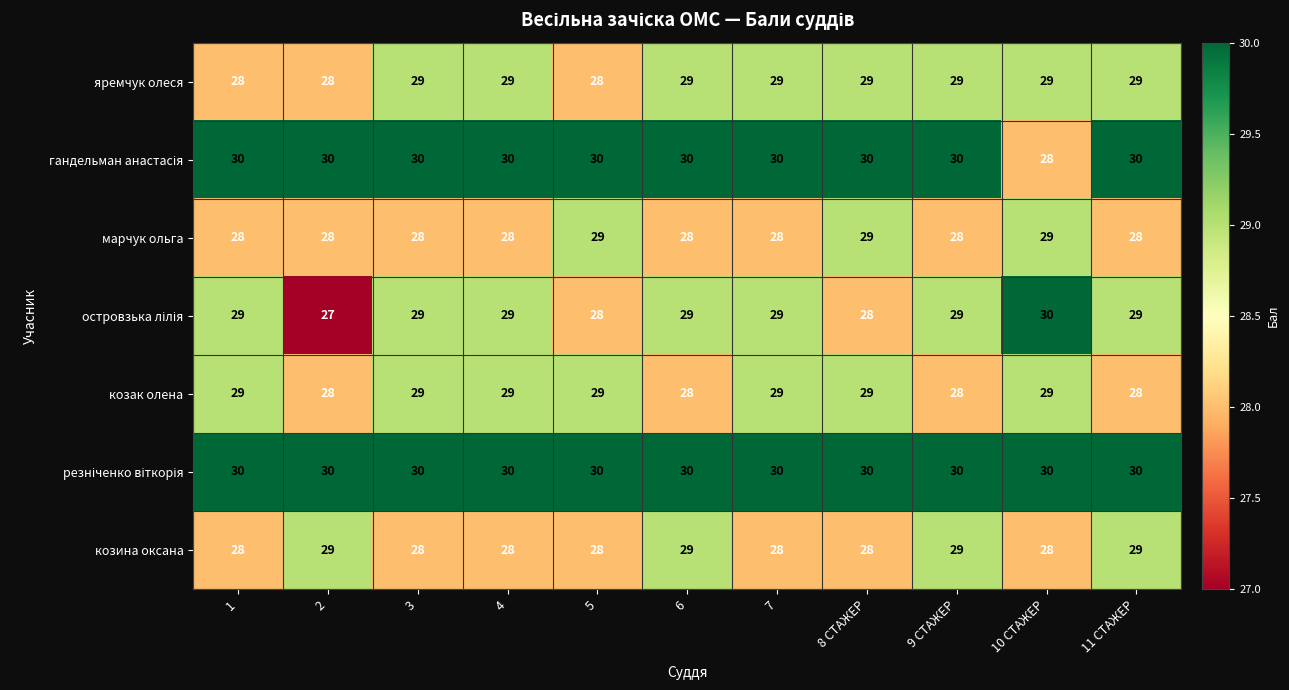

What is the sum of the марчук ольга values at 11 СТАЖЕР and 8 СТАЖЕР?

57